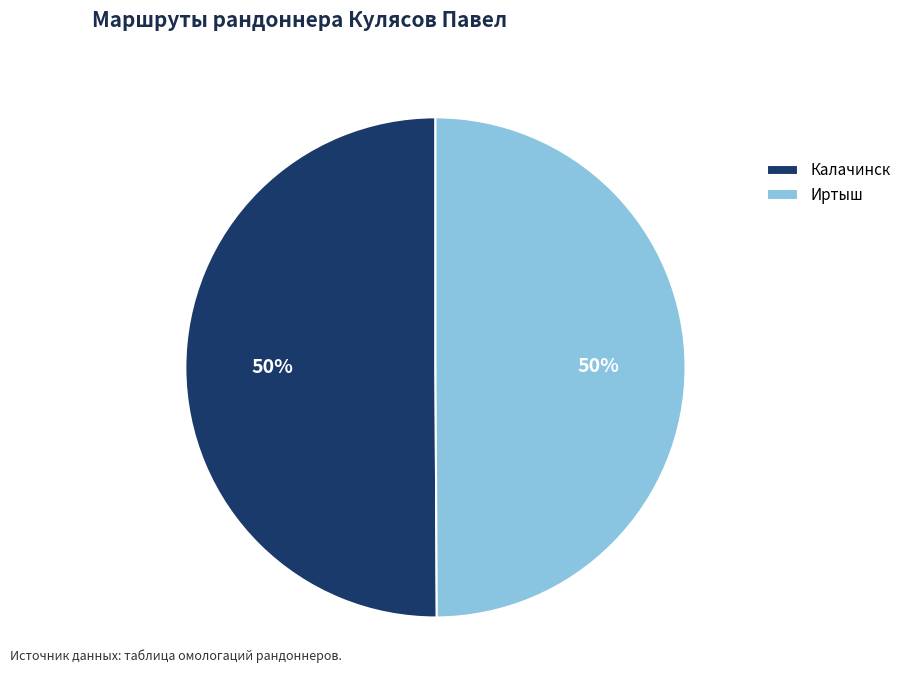

Do Иртыш and Калачинск together represent more than half of the pie?

Yes